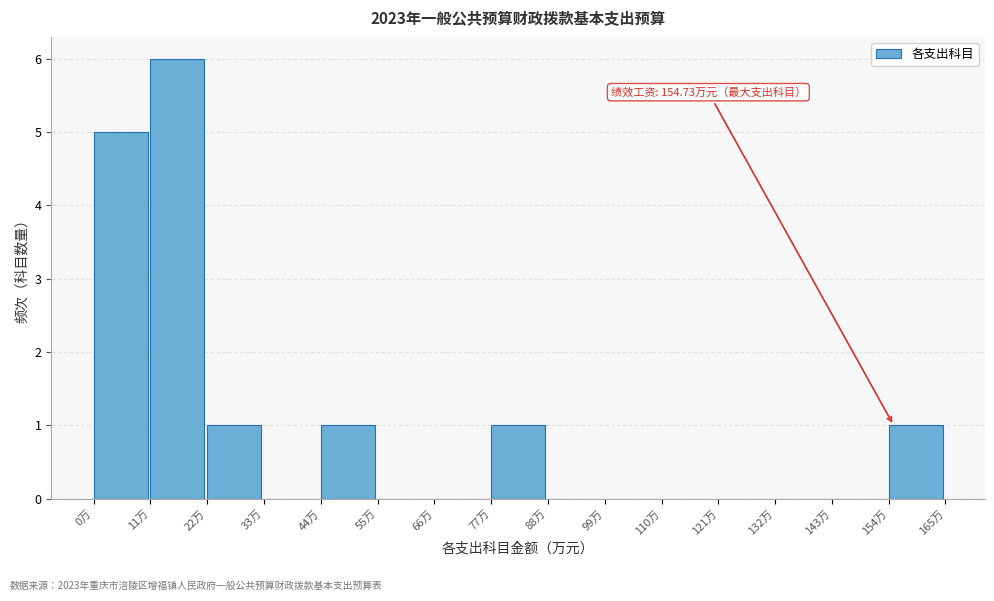

Which range on the x-axis has the tallest bar?

10 to 22